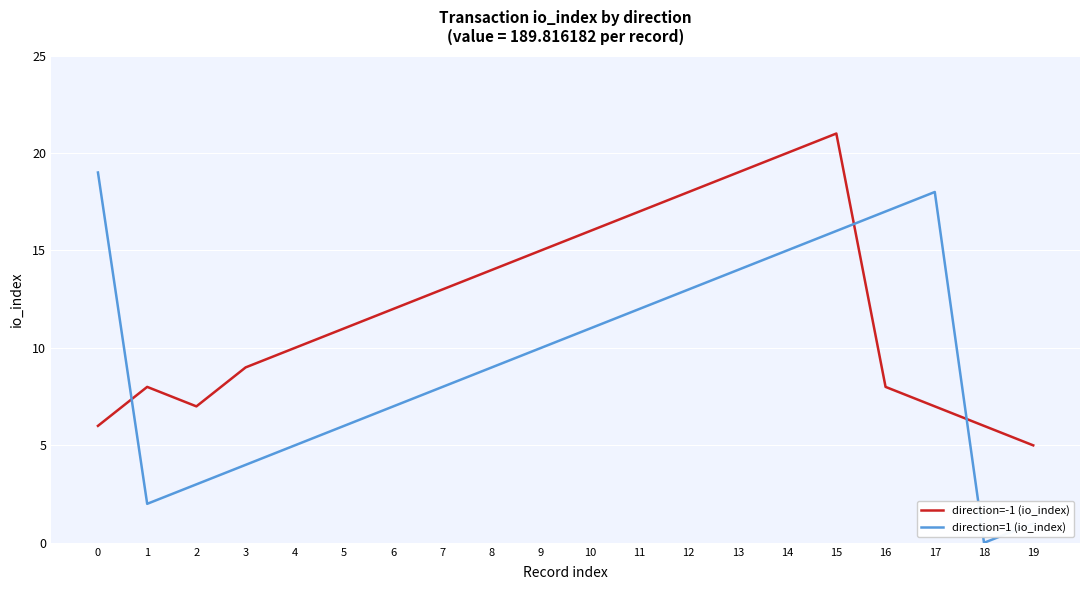

Is the value of direction=-1 (io_index) at 3 greater than the value of direction=1 (io_index) at 14?

No